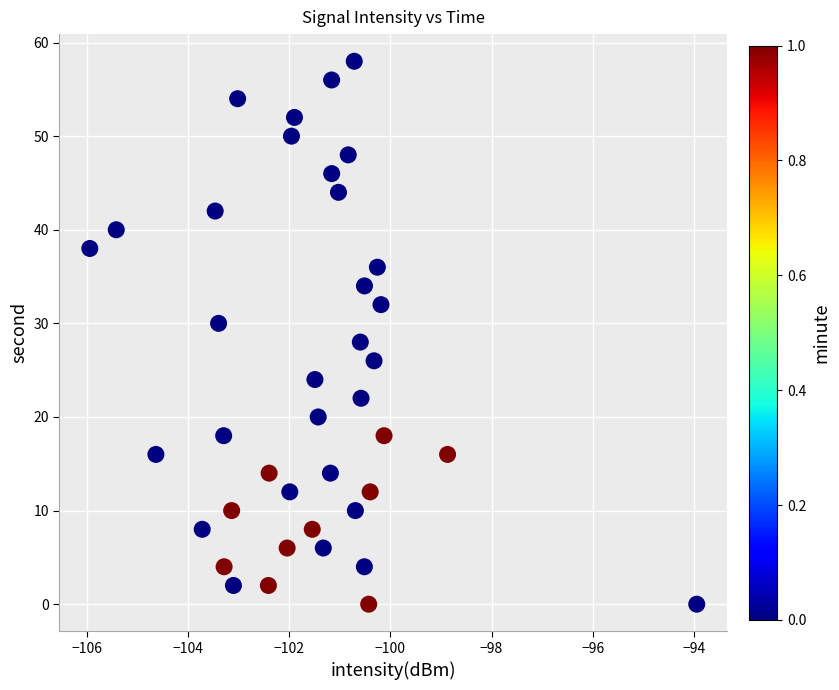

What is the range of Y values (max minus min)?

58